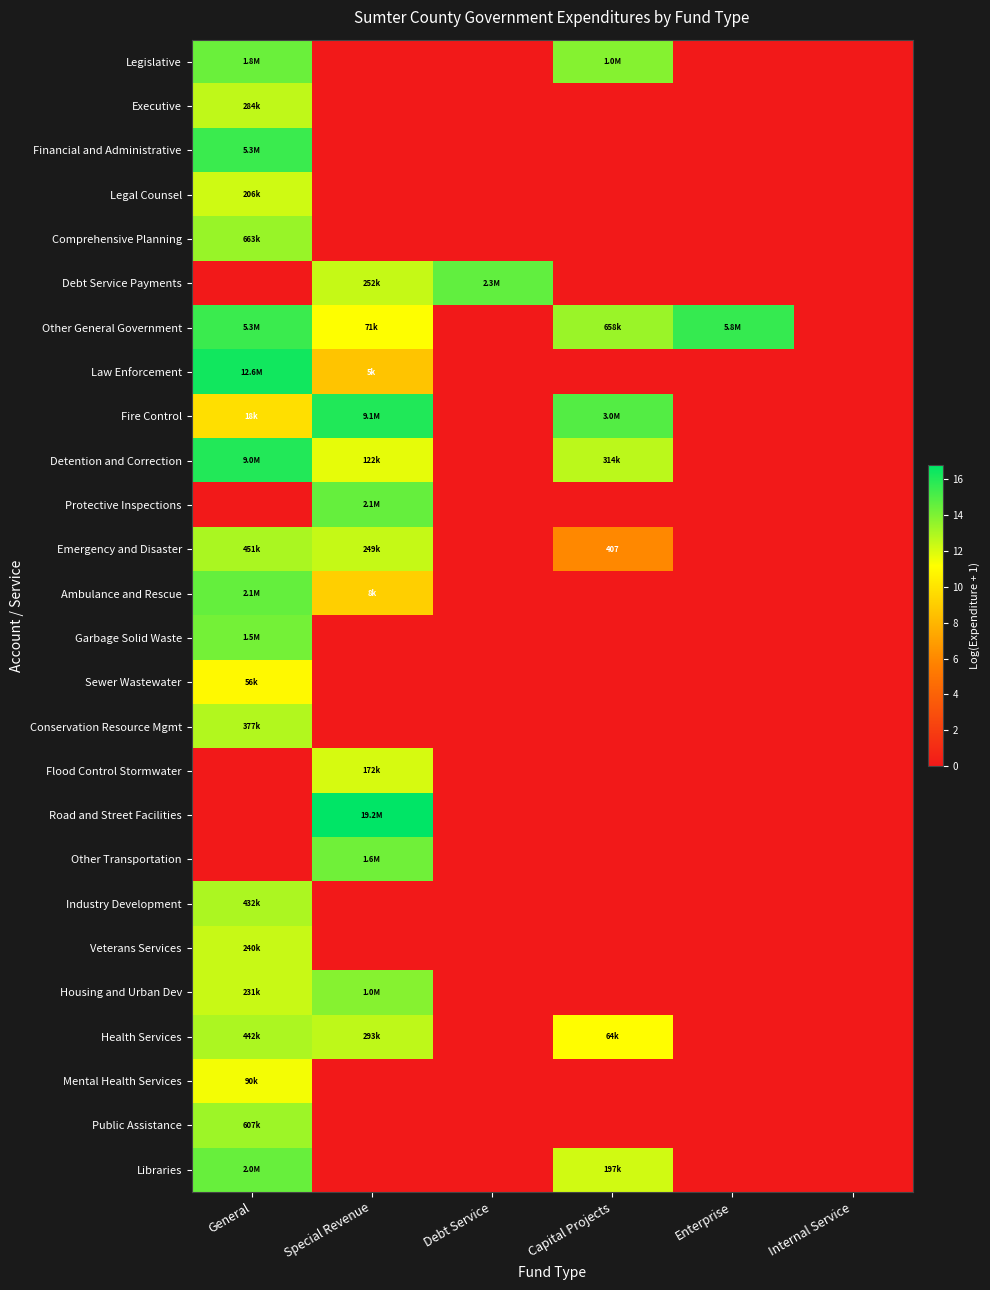

At how many categories does at least one series exceed 2?

5